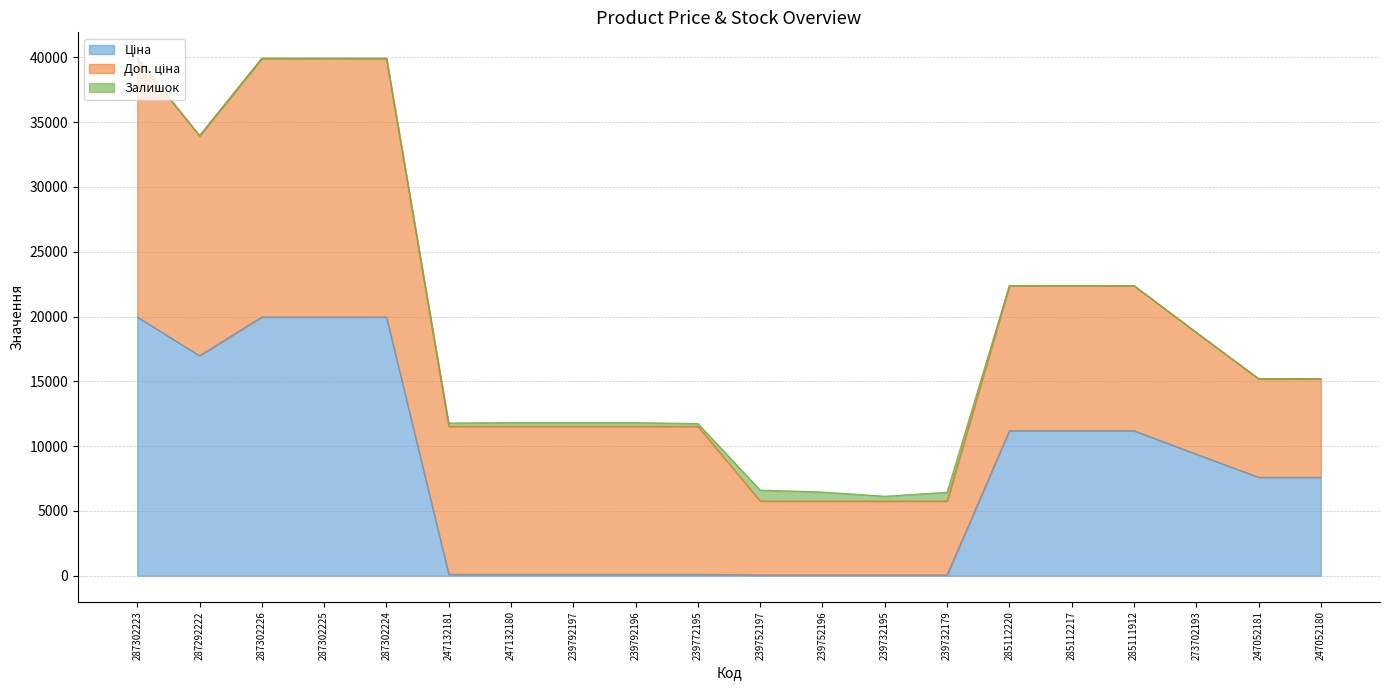

Which series has the largest range (max minus min)?

Ціна